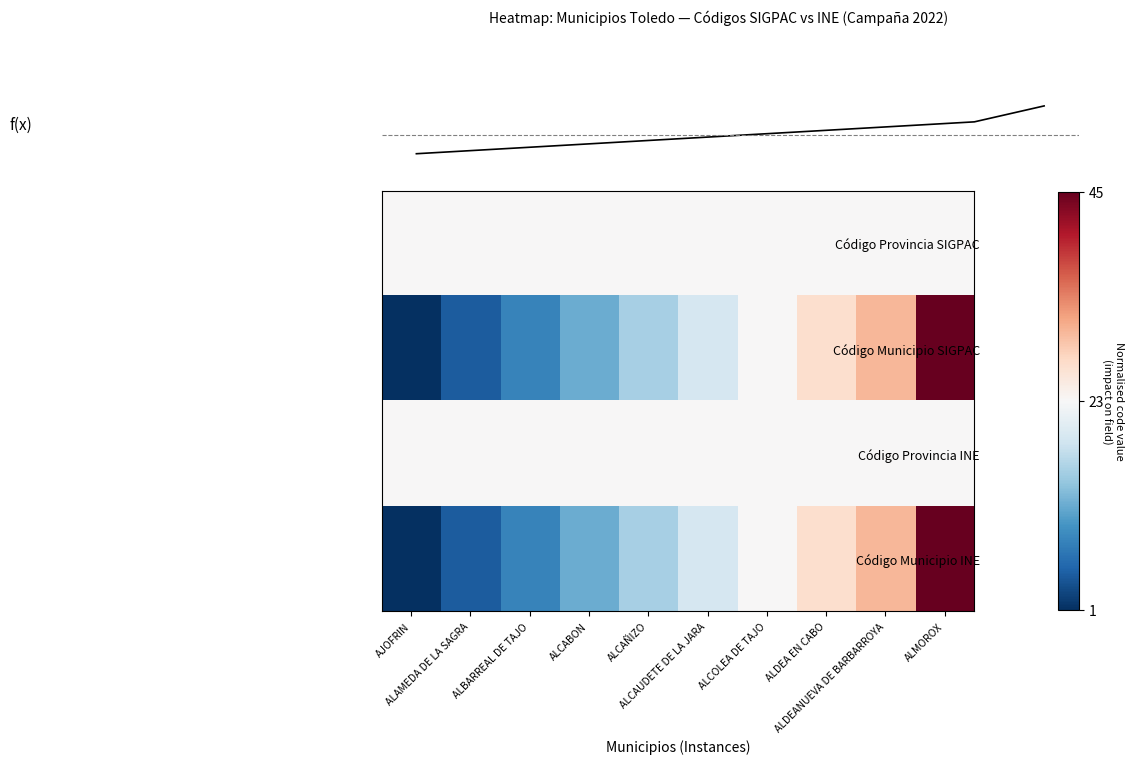

At how many categories does at least one series exceed 0?

10